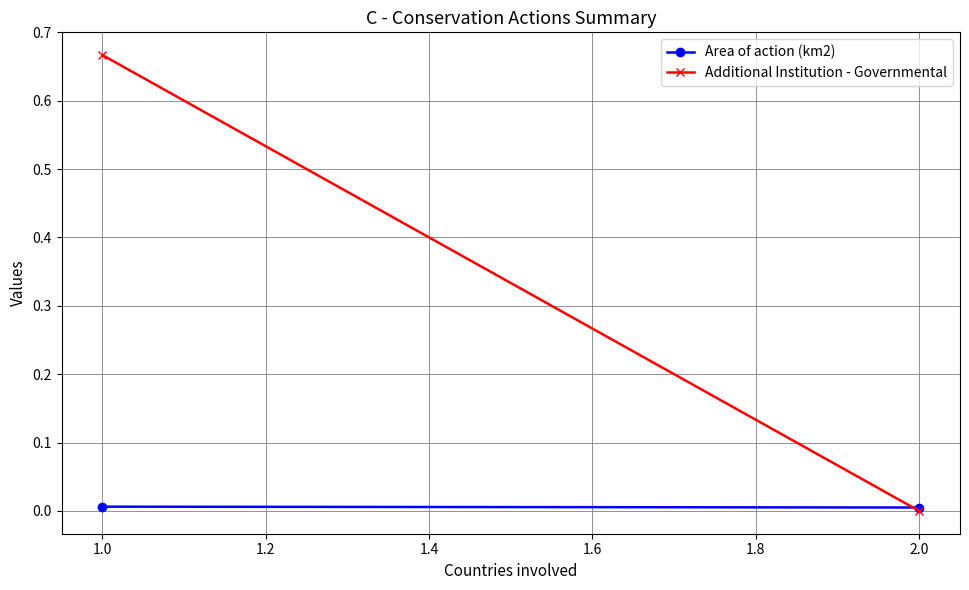

List the series in order of their overall mean, lowest first.

Area of action (km2), Additional Institution - Governmental